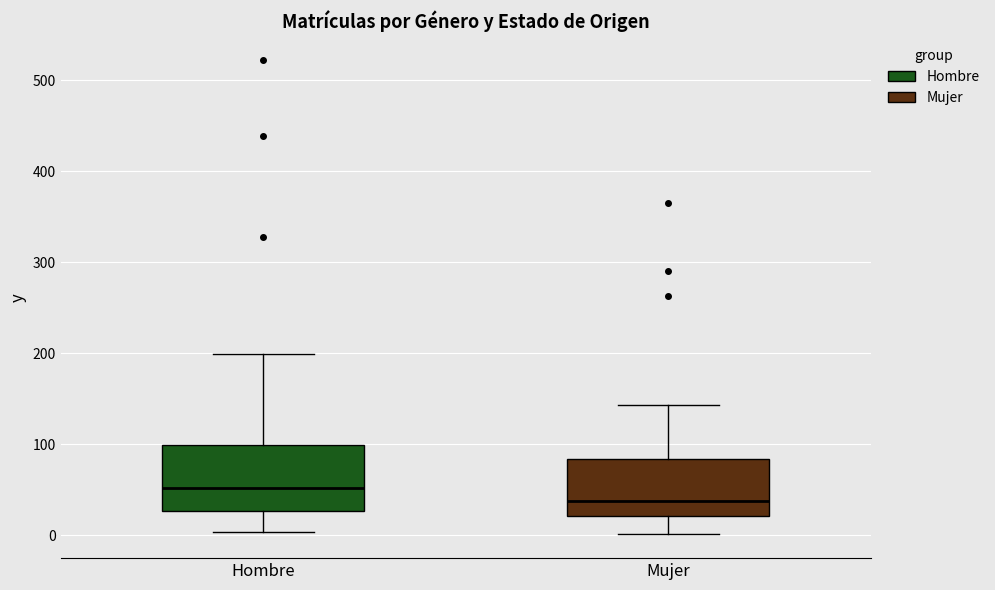

Reading left to right, read every box against the y-axis: the position of its median line, the range the box covers, and the ends of its whiskers. The values are not printed on the chart, so give them approximately, as read against the axis.

Hombre: median 50, box 30 to 100, whiskers 0 to 200
Mujer: median 40, box 20 to 80, whiskers 0 to 140